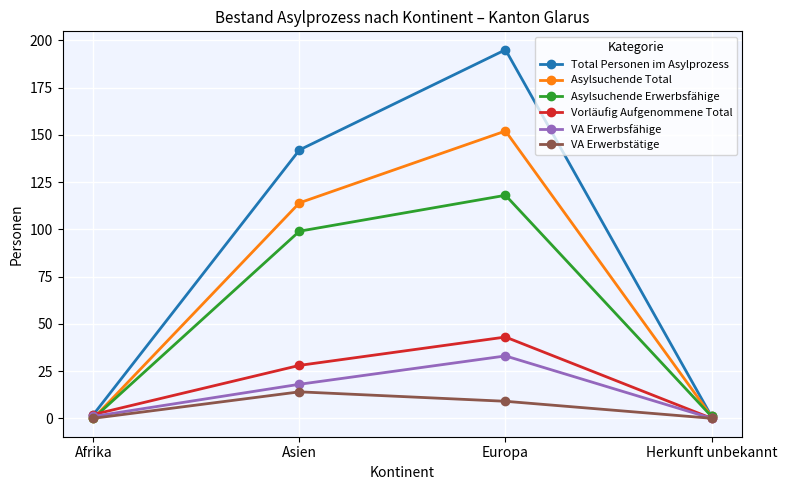

Where is the first local maximum for Total Personen im Asylprozess?

Europa